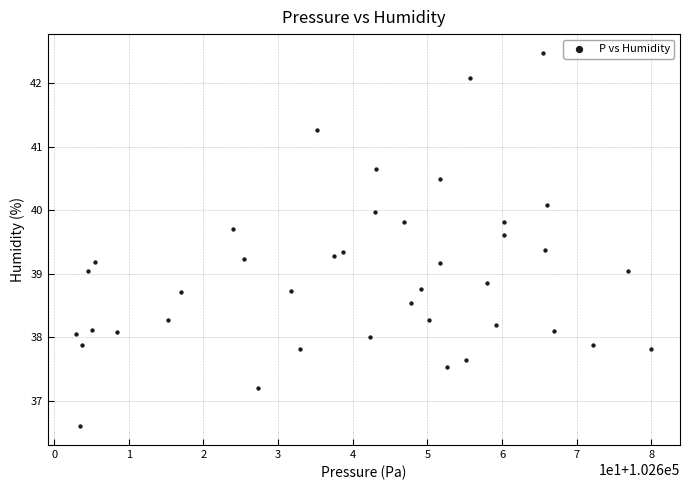

What is the range of Y values (max minus min)?

5.9